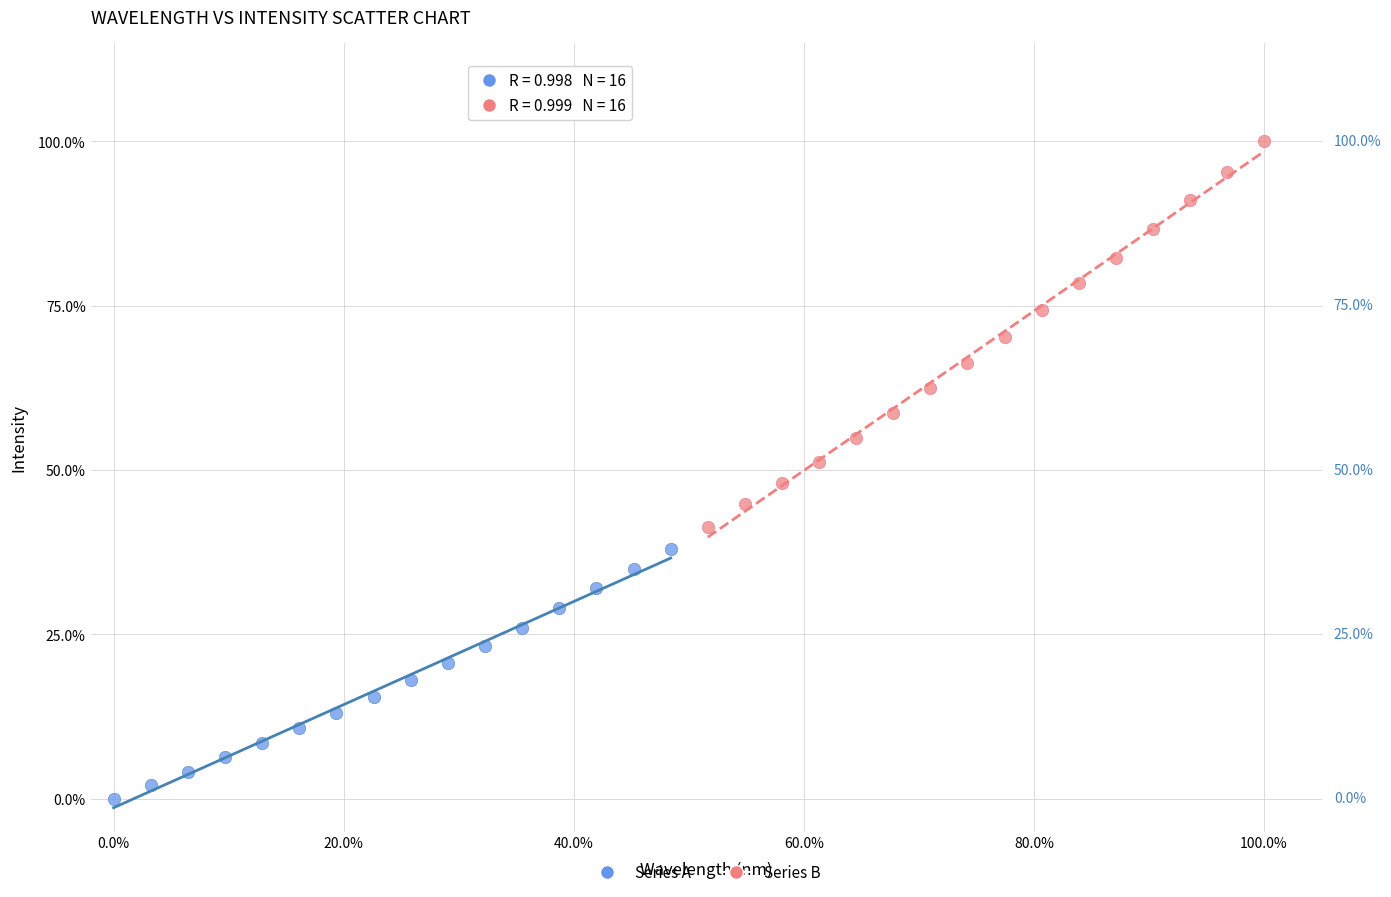

What are all the series names shown in the legend?

Series A, Series B